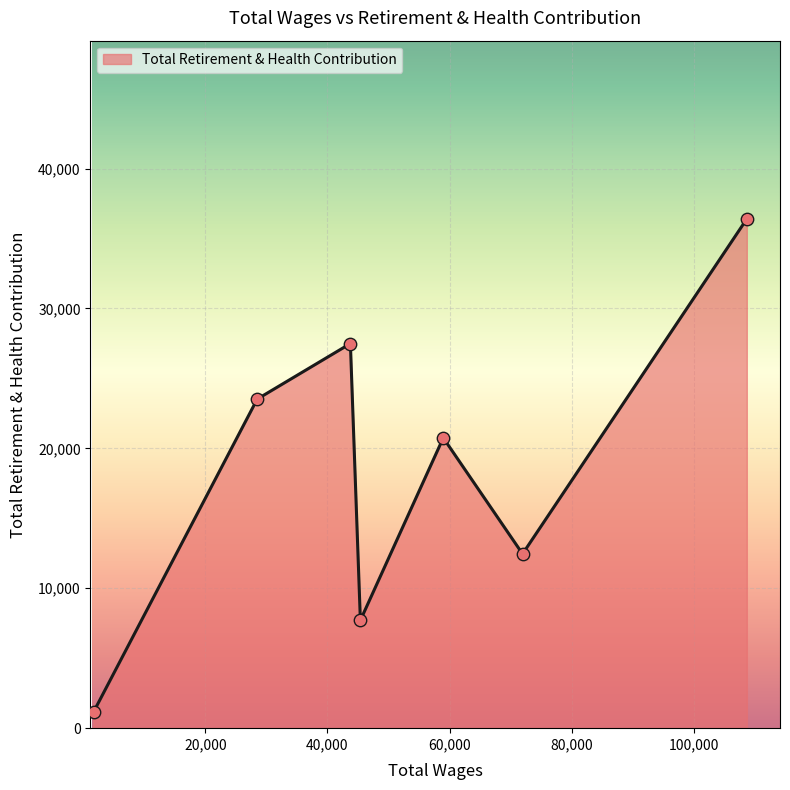

What is the change in value from 43756.0 to 1725.0?

-26324